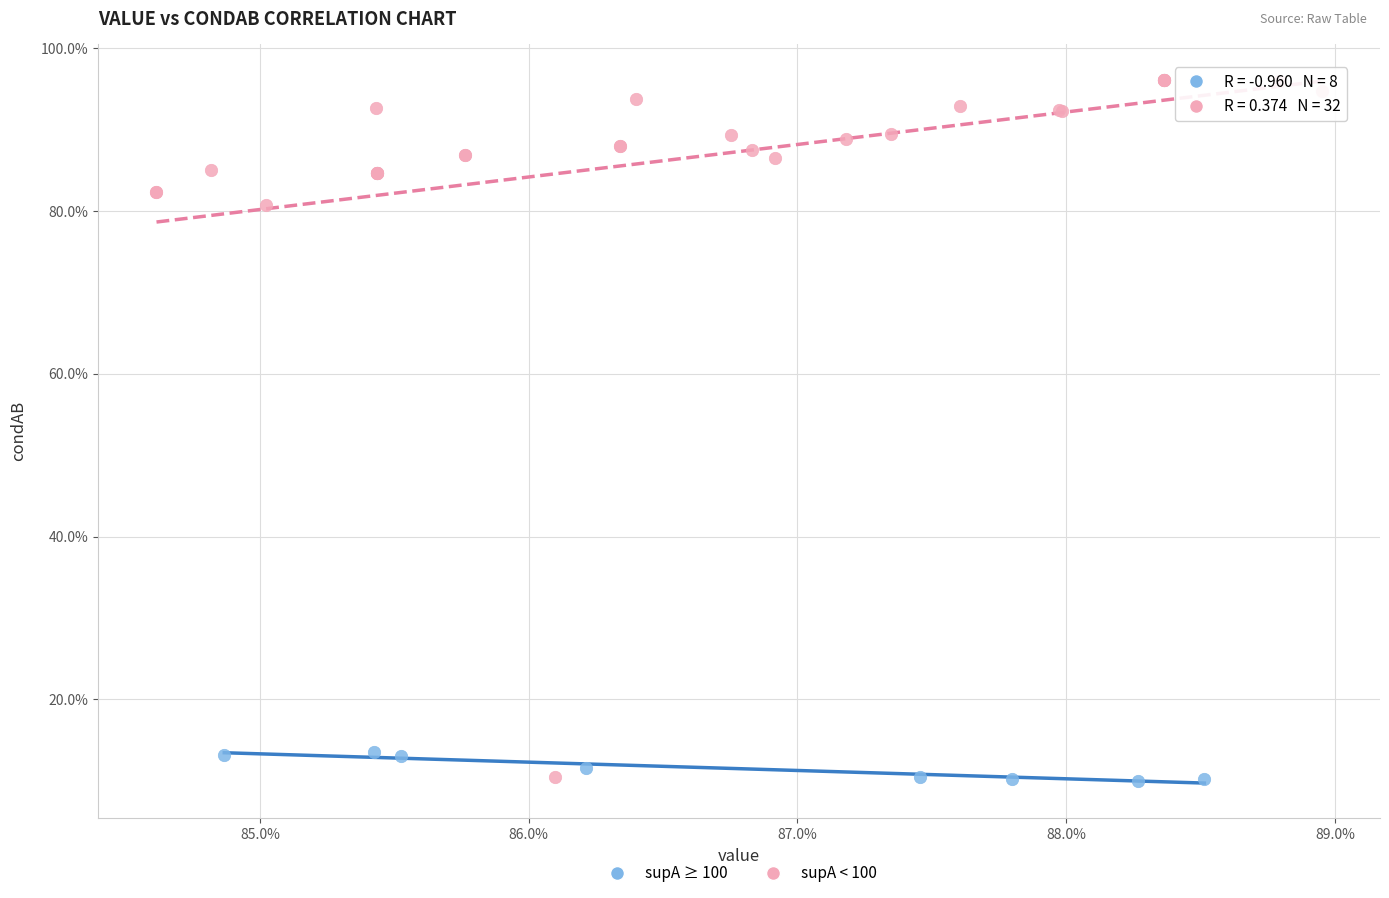

What are all the series names shown in the legend?

supA ≥ 100, supA < 100